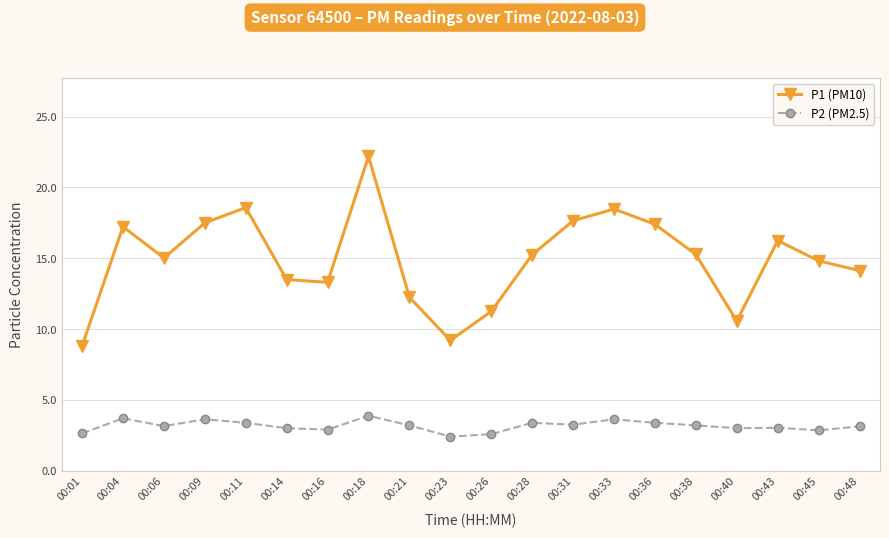

What is the average value of the P2 (PM2.5) series?

3.2